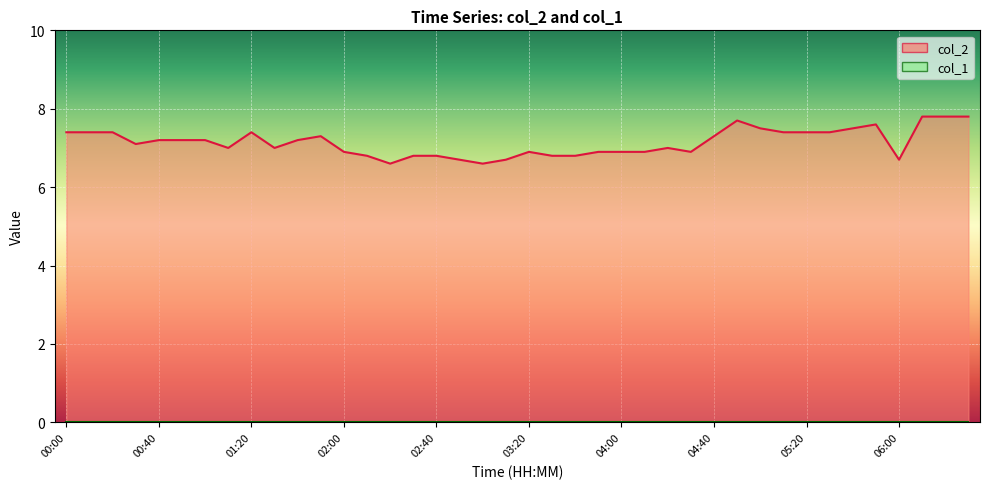

Reading left to right, transcribe all the data shown in this chart.

00:00=7.4	00:10=7.4	00:20=7.4	00:30=7.1	00:40=7.2	00:50=7.2	01:00=7.2	01:10=7.0	01:20=7.4	01:30=7.0	01:40=7.2	01:50=7.3	02:00=6.9	02:10=6.8	02:20=6.6	02:30=6.8	02:40=6.8	02:50=6.7	03:00=6.6	03:10=6.7	03:20=6.9	03:30=6.8	03:40=6.8	03:50=6.9	04:00=6.9	04:10=6.9	04:20=7.0	04:30=6.9	04:40=7.3	04:50=7.7	05:00=7.5	05:10=7.4	05:20=7.4	05:30=7.4	05:40=7.5	05:50=7.6	06:00=6.7	06:10=7.8	06:20=7.8	06:30=7.8